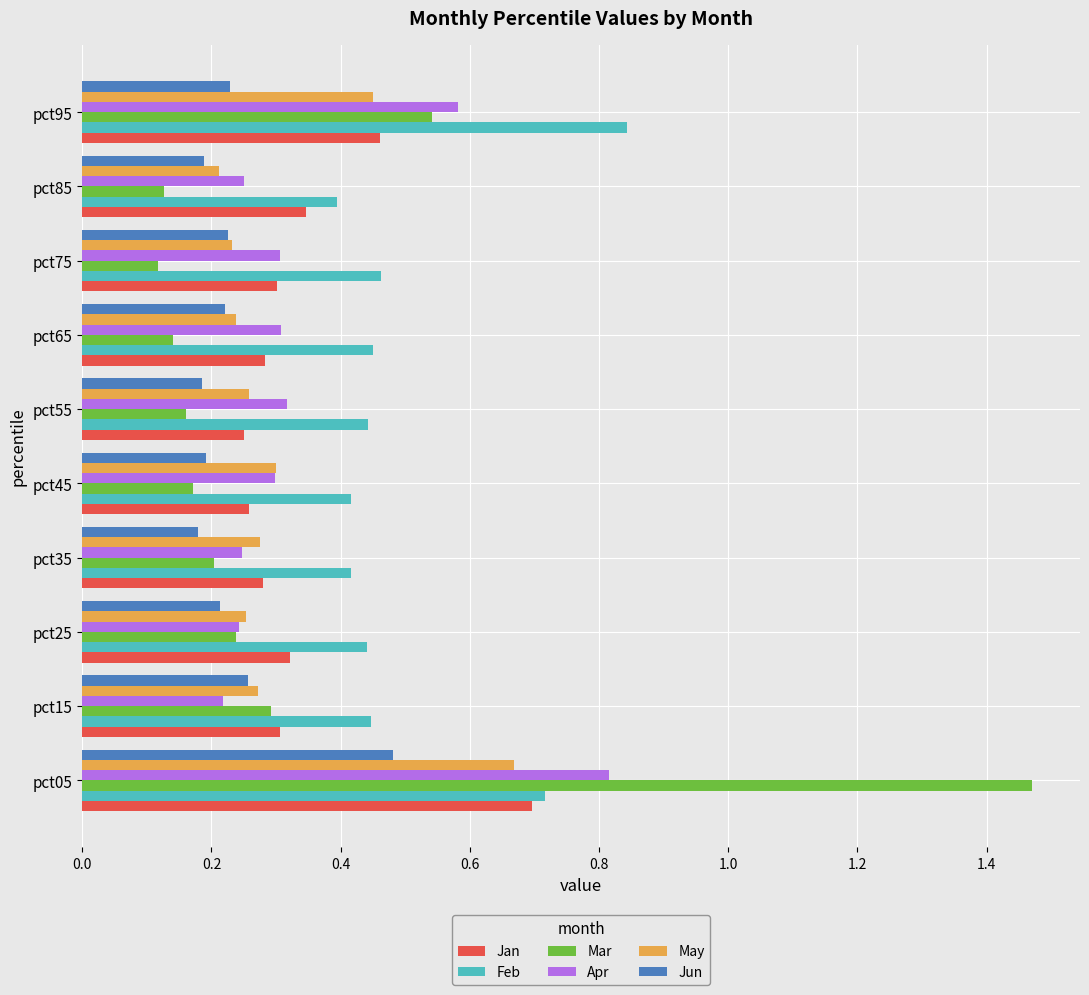

What is the total value across all series at pct55?

1.6